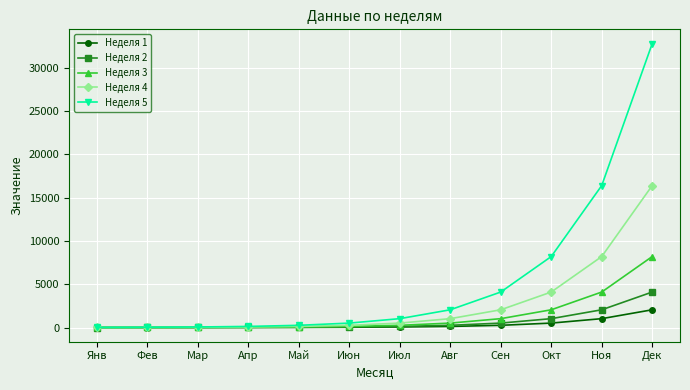

The value of Неделя 4 at Июн is 256. True or false?

True